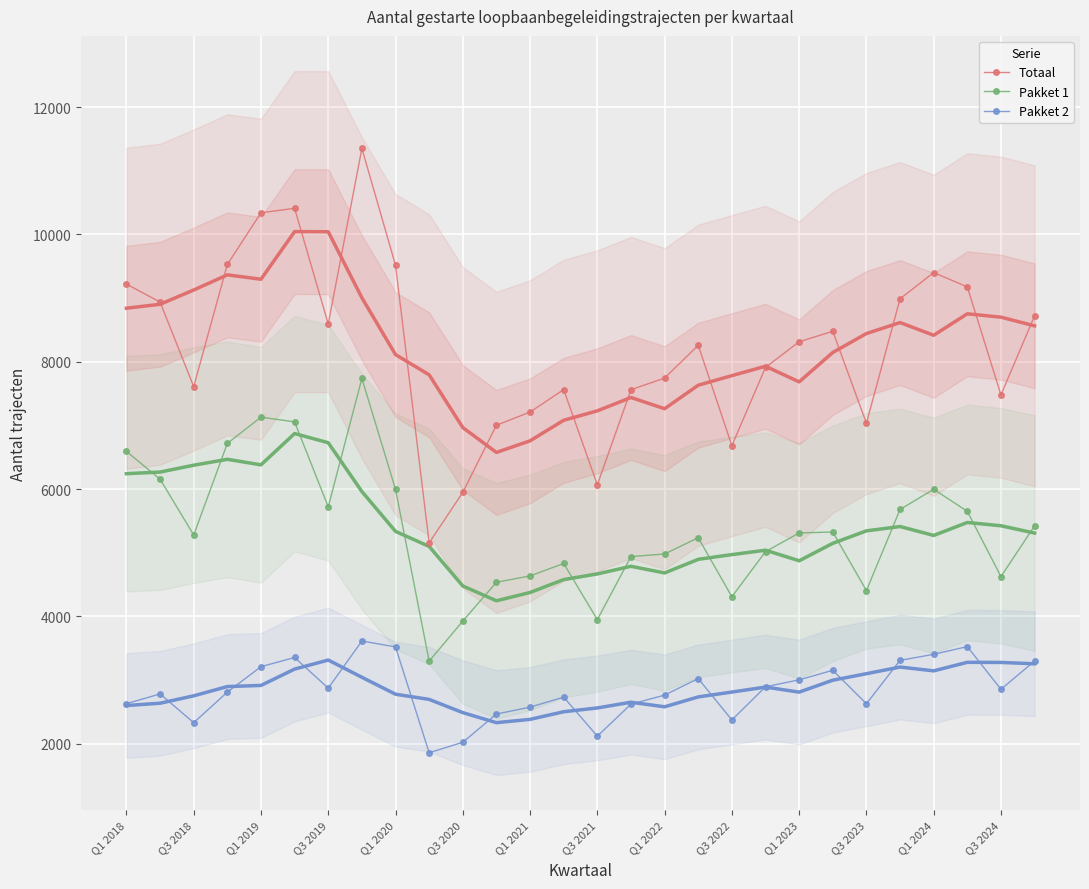

How many values in the Pakket 2 series exceed 2854?

13